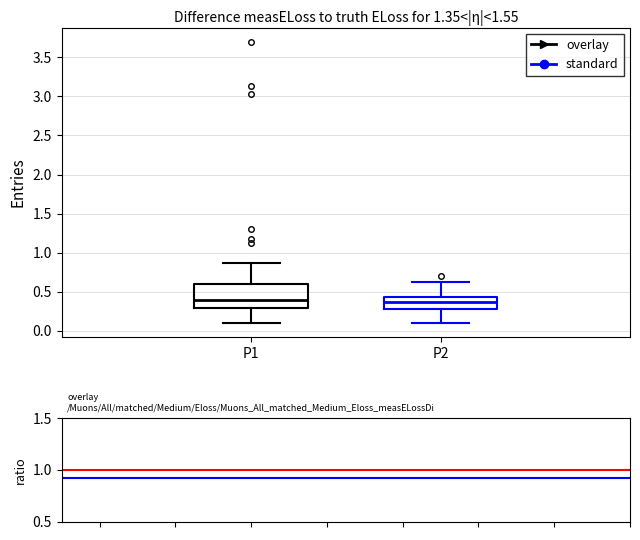

Reading left to right, transcribe this box plot: for each box, give where its median line is, the range the box spans, and where its two whiskers end, as read against the y-axis. The values are not printed on the chart, so give them approximately, as read against the axis.

P1: median 0.40, box 0.30 to 0.60, whiskers 0.10 to 0.85
P2: median 0.35, box 0.30 to 0.45, whiskers 0.10 to 0.65